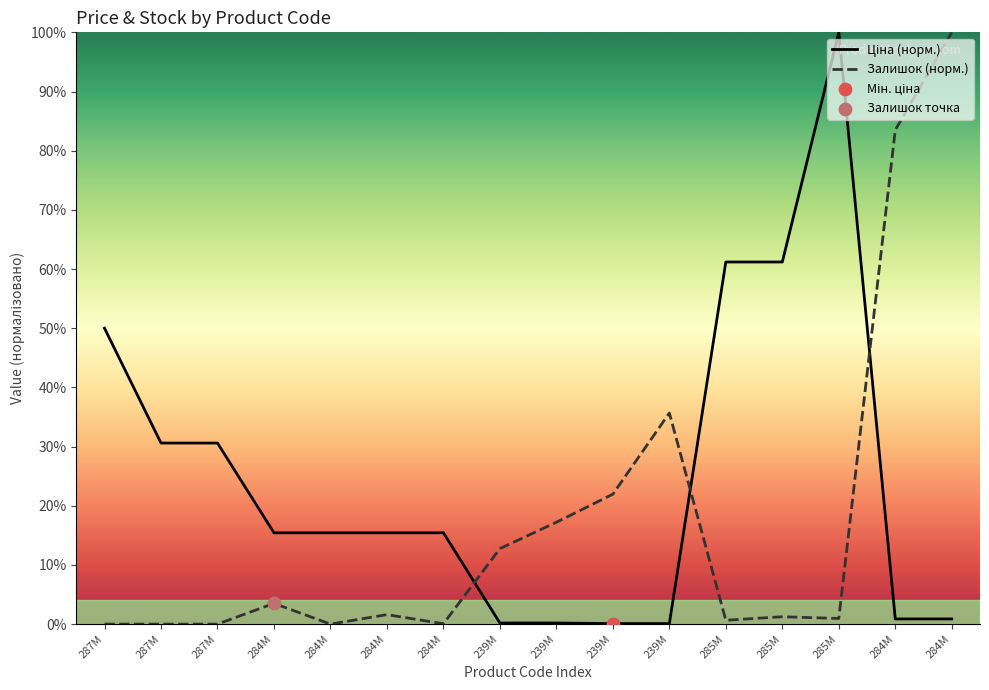

What is the total value across all series at 285M?

61.8